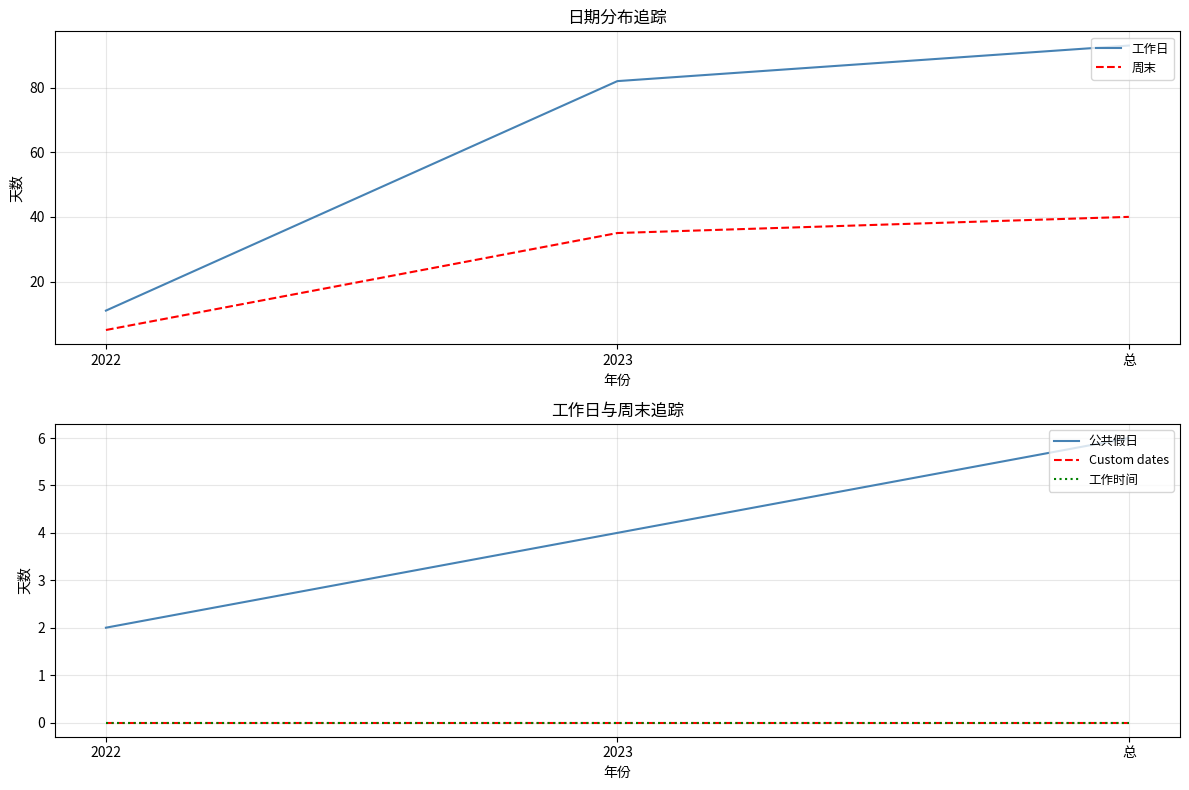

The Custom dates series shows 0 at 2022. True or false?

True